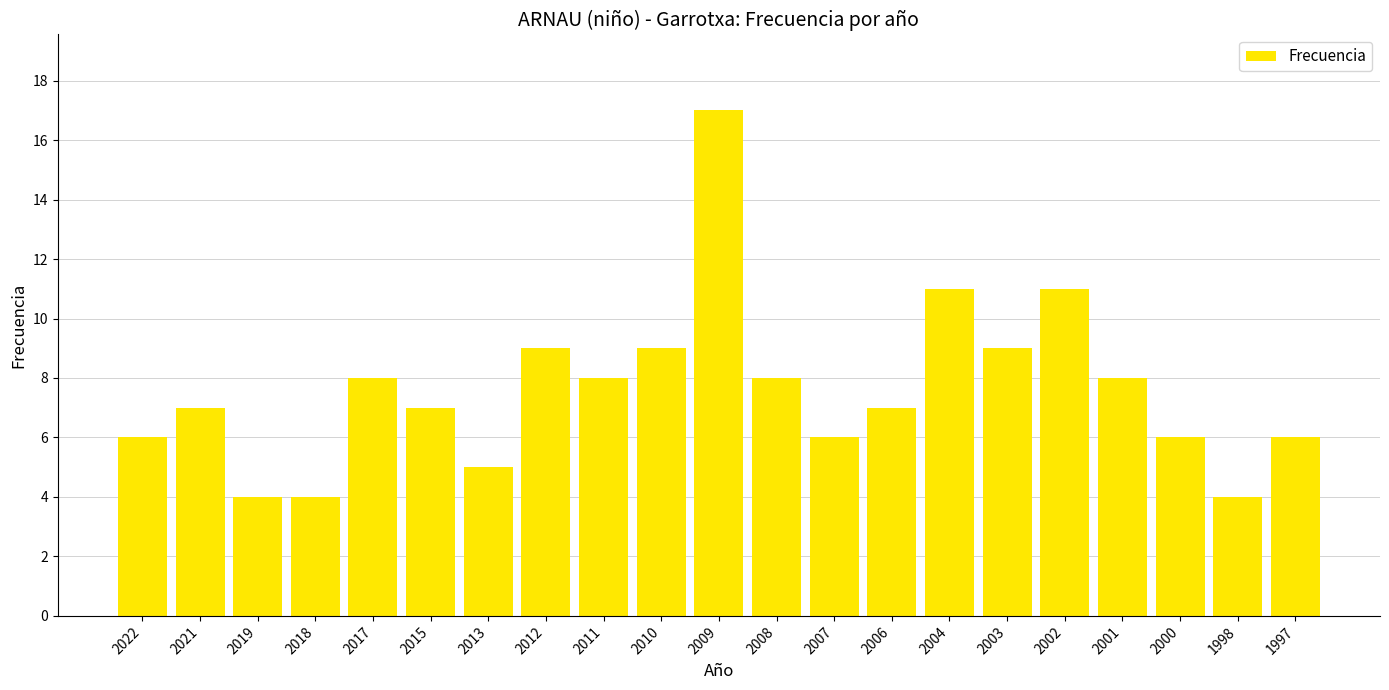

Read the value at 2022.

6